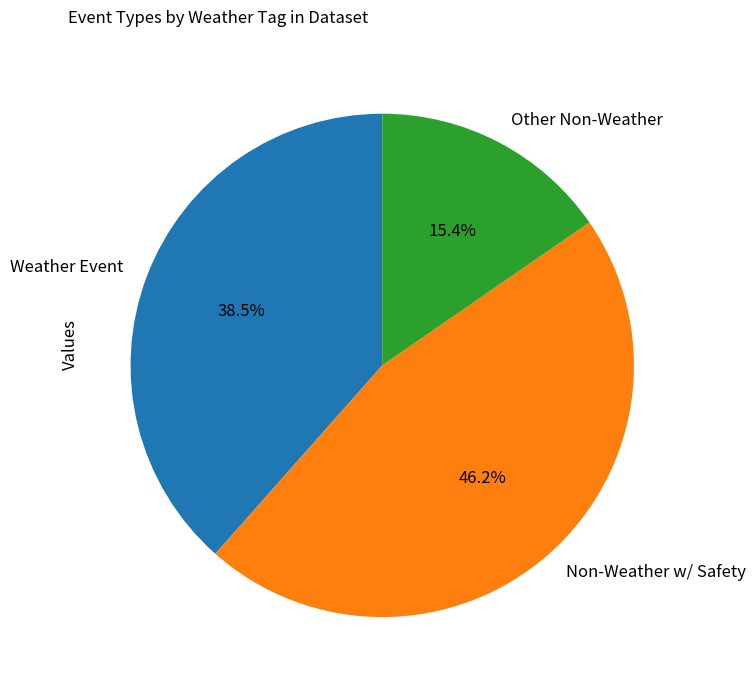

What is the smallest slice in the pie chart?

Other Non-Weather